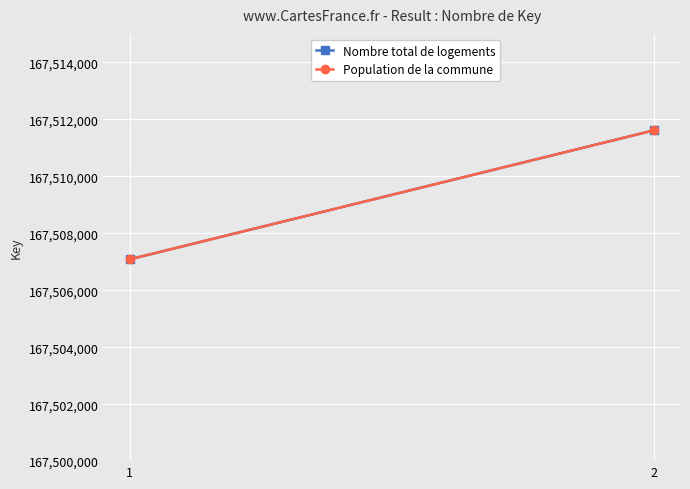

Reading left to right, what are all the values shown in this chart?

Nombre total de logements: 167507083	167511613
Population de la commune: 167507083	167511613